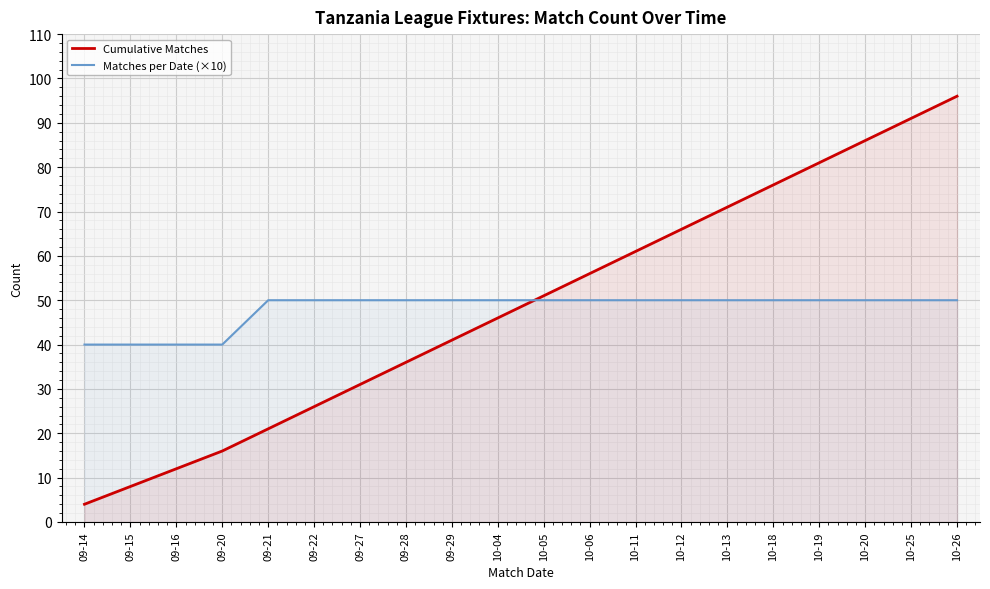

What position from the right is 09-29?

12